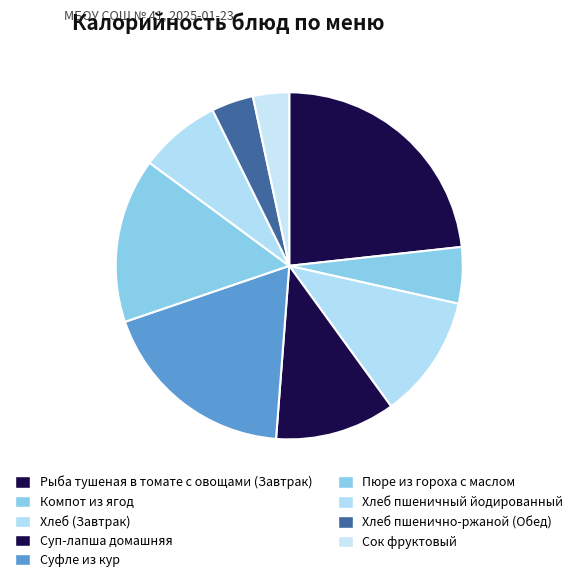

How many slices are in this pie chart?

9